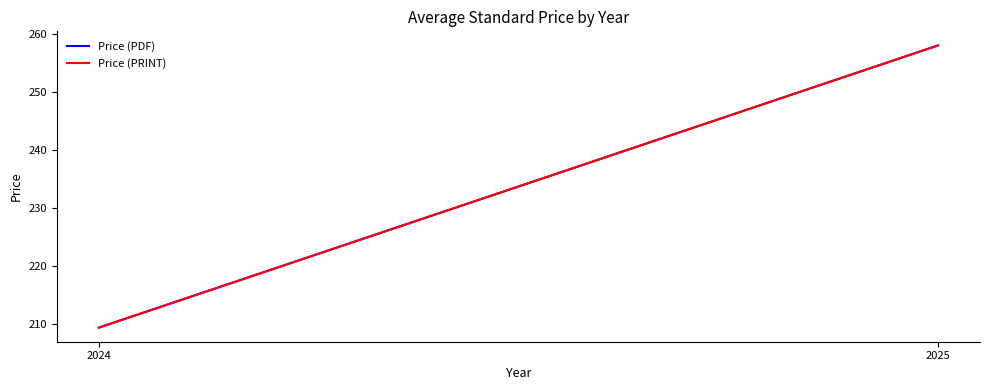

What is the value of the Price (PDF) point at the 2nd from the left?

258.0